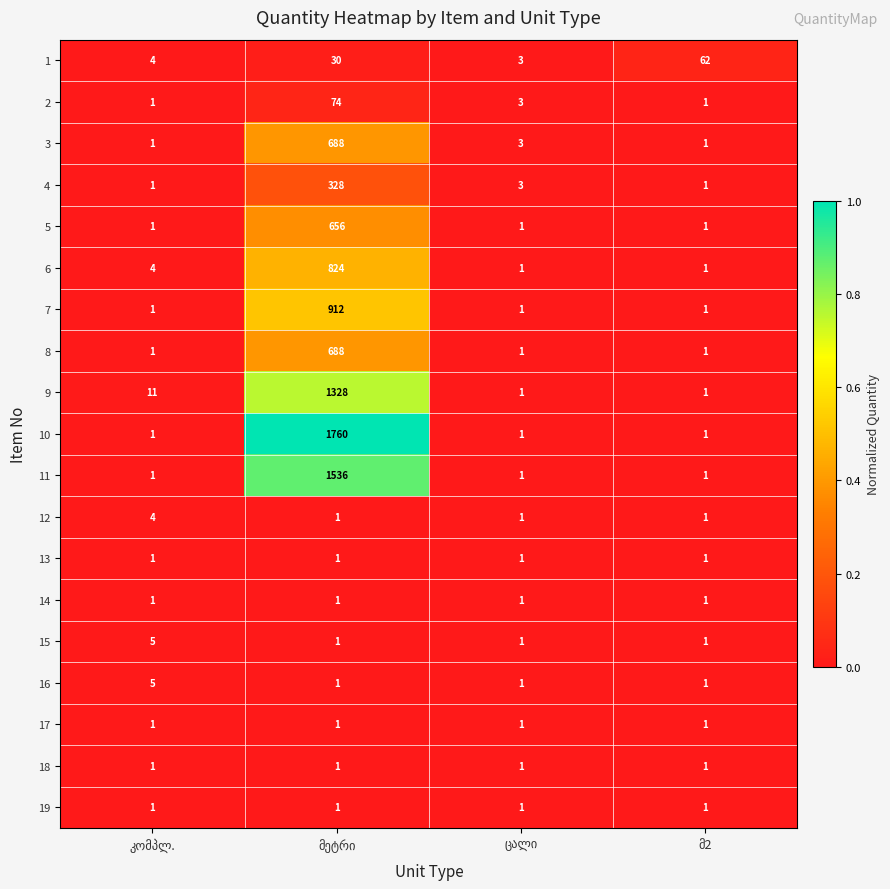

Which series has the widest spread of values?

10